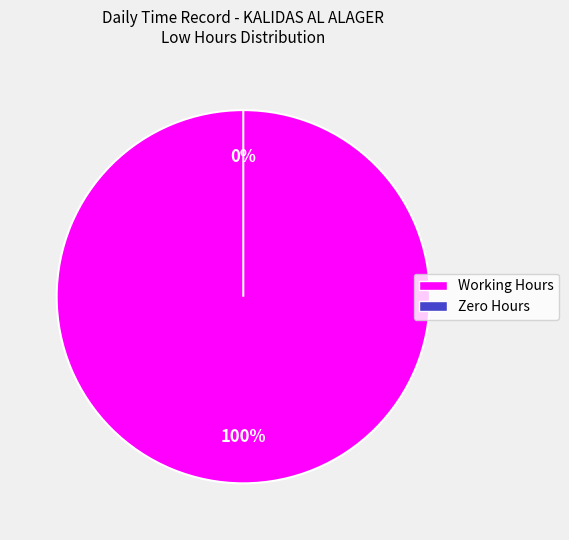

Count the number of slices in the pie.

21